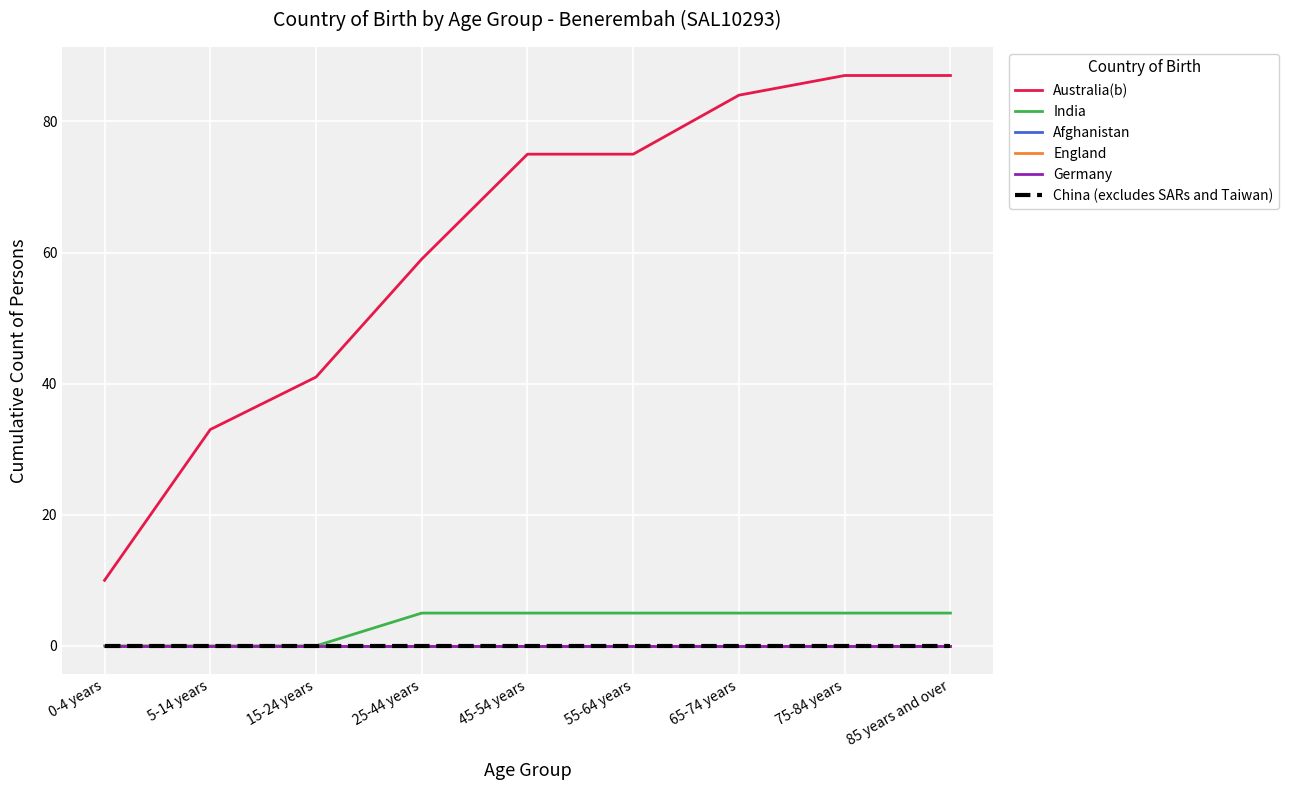

The value of India at 0-4 years is 0. True or false?

True